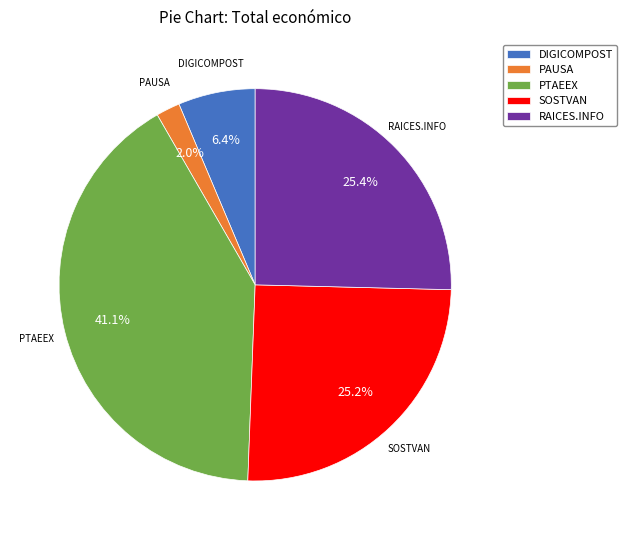

Is DIGICOMPOST the majority of the pie?

No